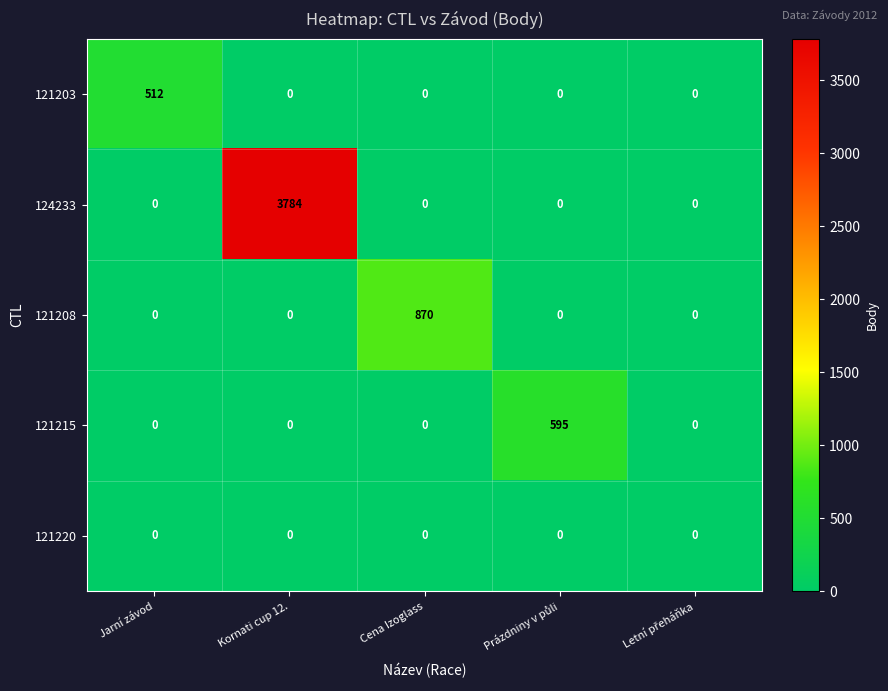

What is the spread (max minus min) of values at Cena Izoglass?

870